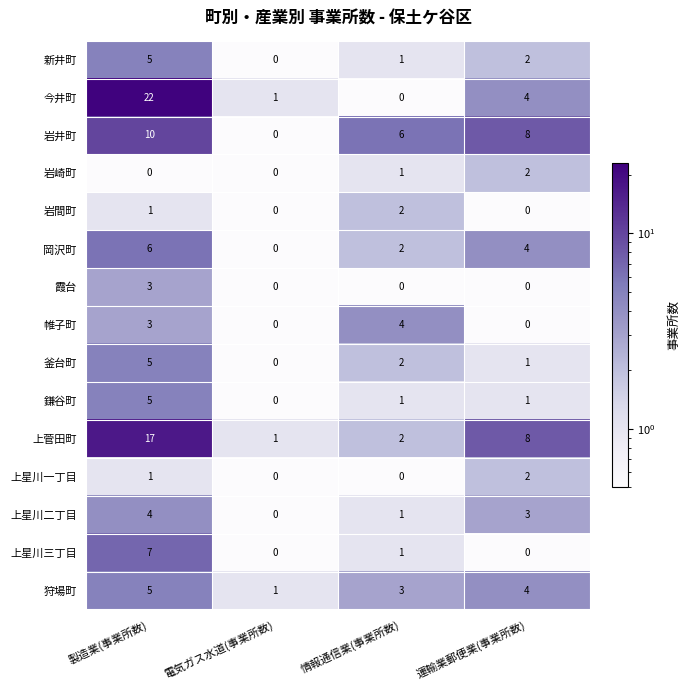

Count the number of data series in this chart.

15